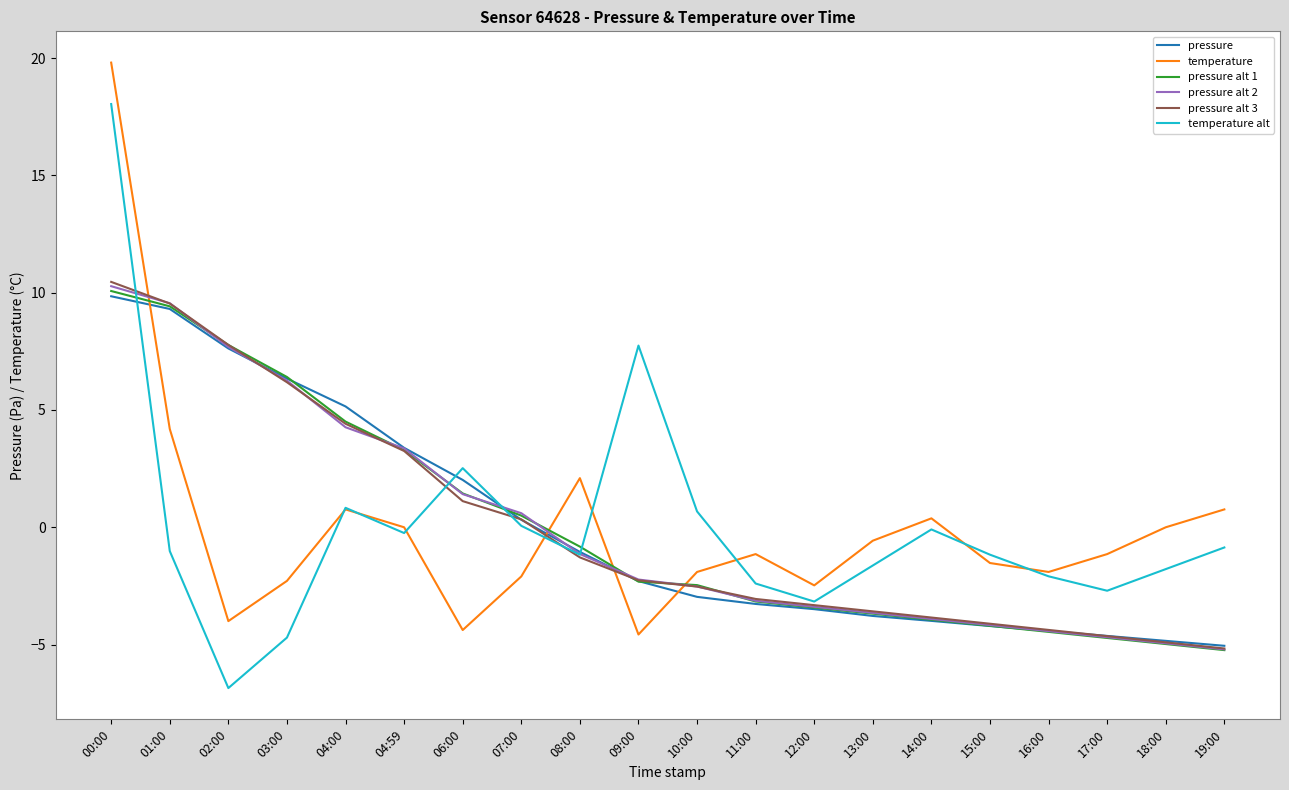

Does the chart display data point markers on the line(s)?

No